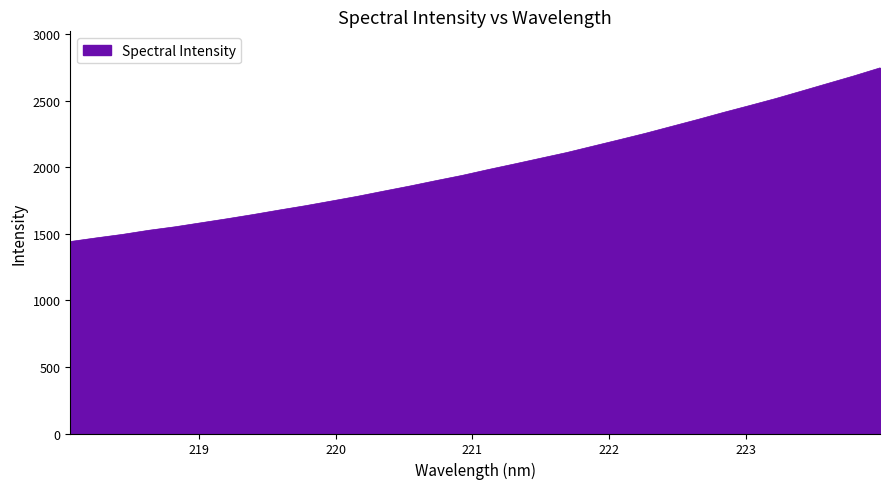

What is the minimum value shown in the chart?

1441.3